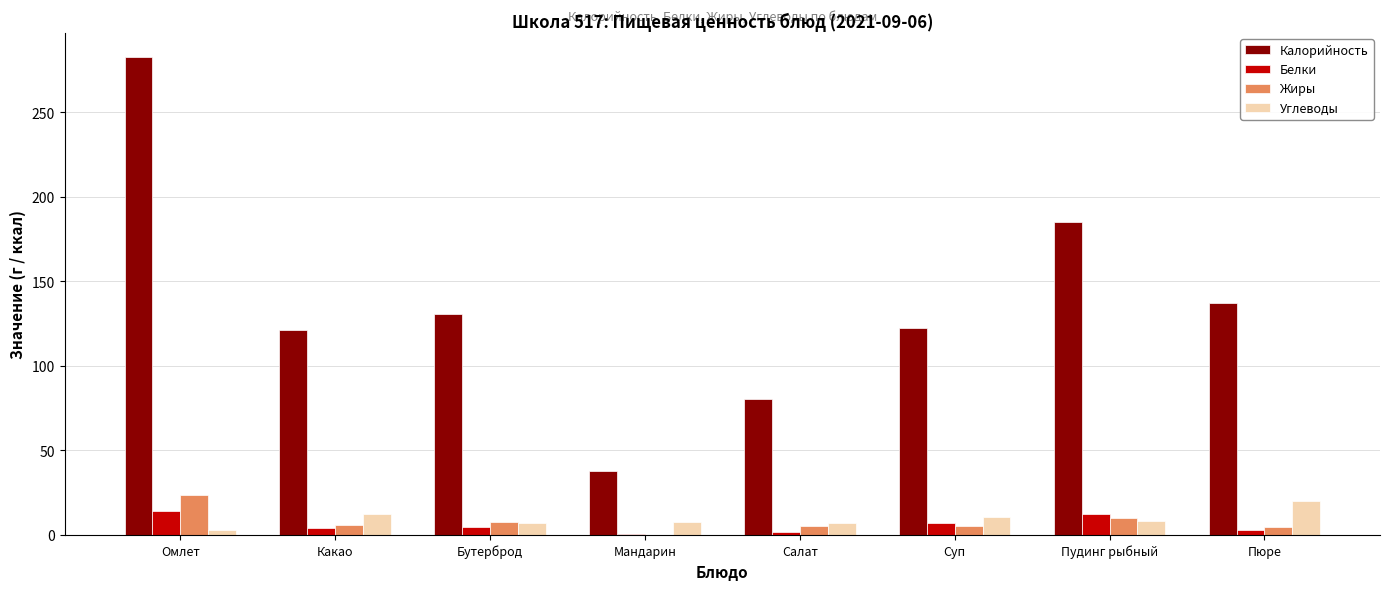

The Калорийность series shows 61.9 at Мандарин. True or false?

False